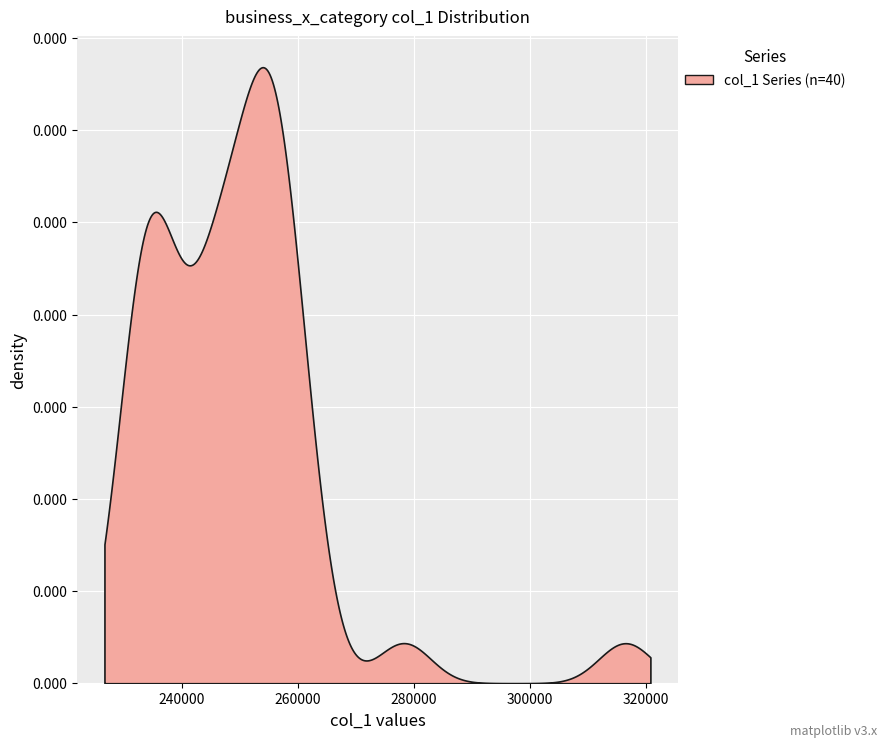

How many lines are shown in the chart?

1